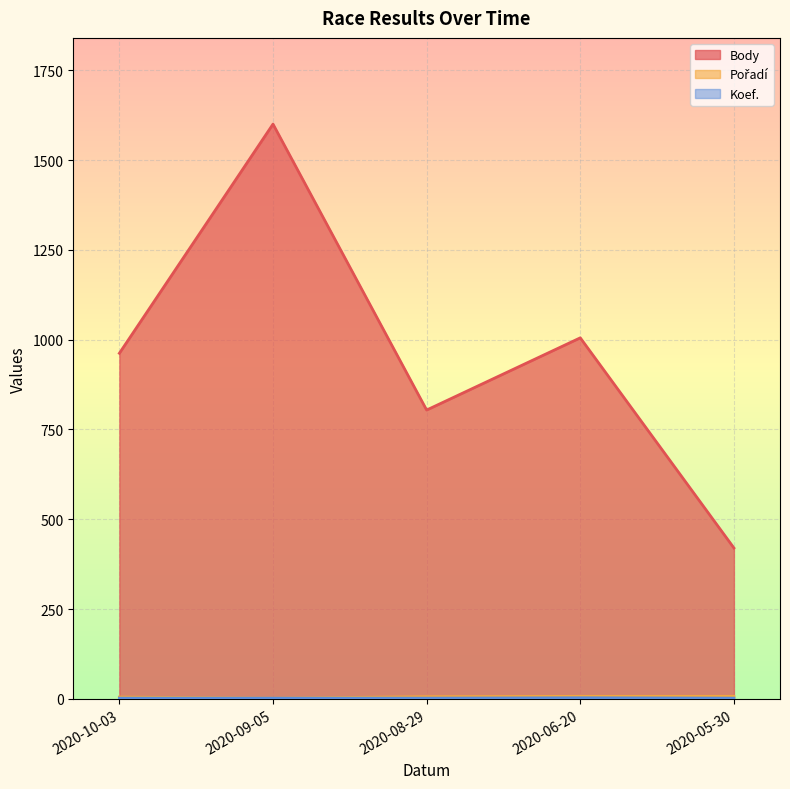

At which label is Body closest to 1010?

2020-06-20